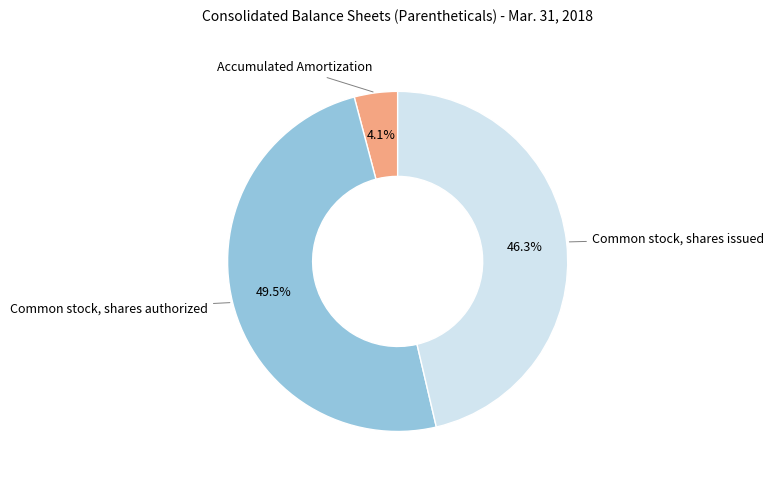

Does any single category account for the majority?

No